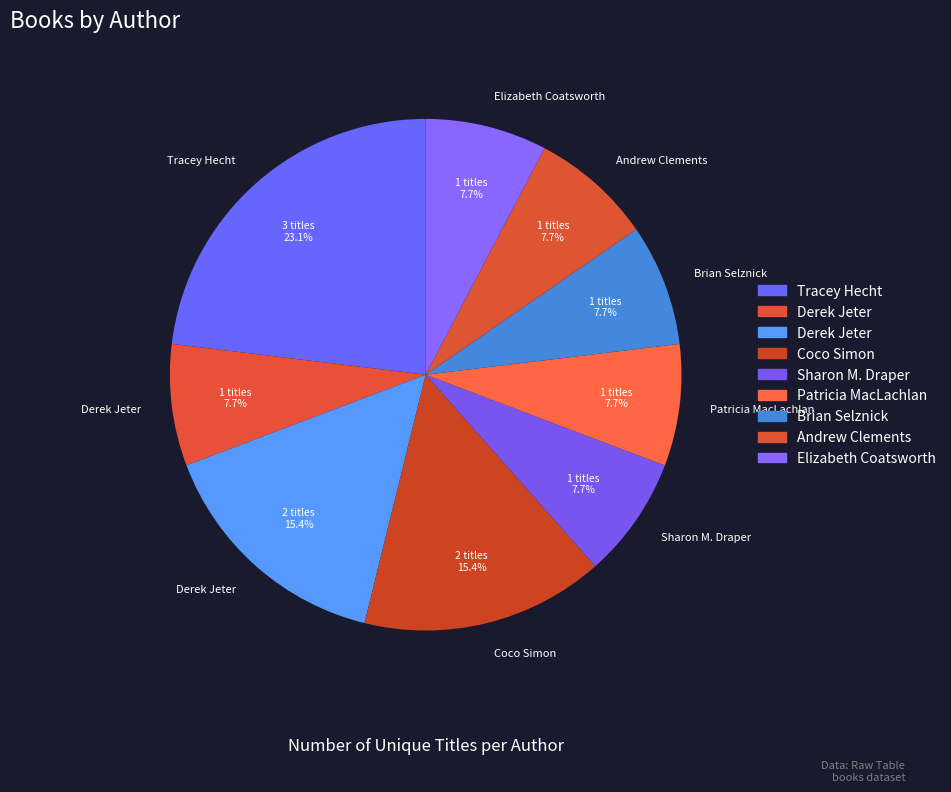

How many segments does this pie chart have?

9